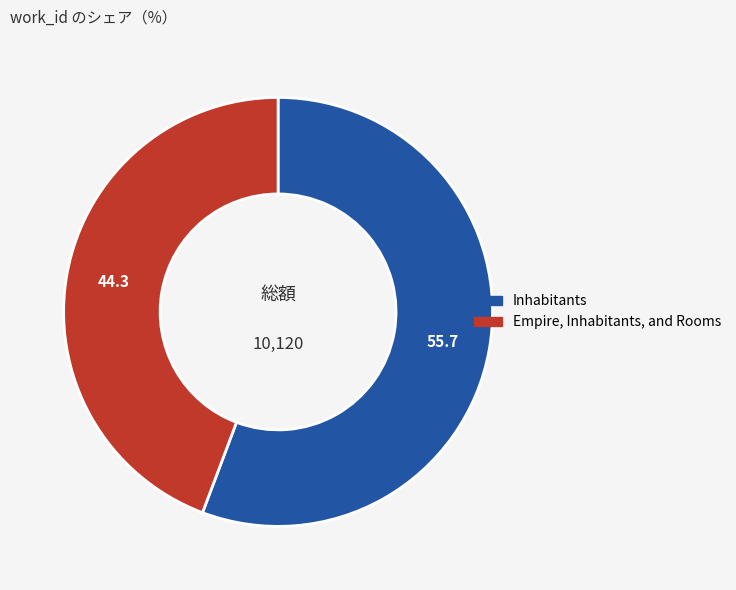

Combined, do Inhabitants and Empire, Inhabitants, and Rooms account for over 50%?

Yes